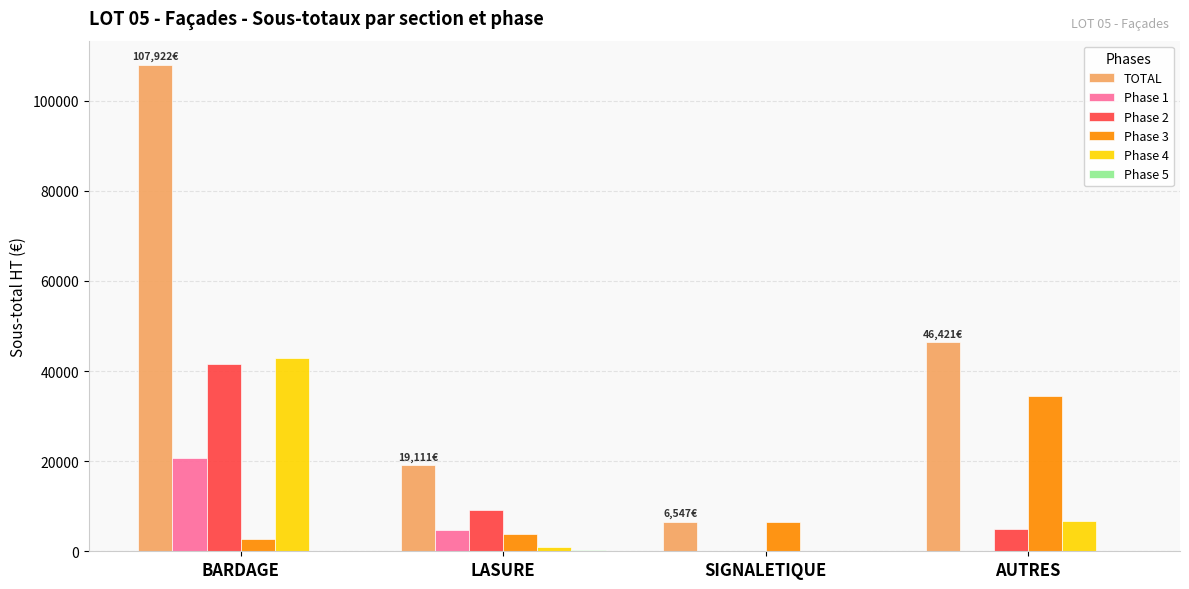

What is the sum of the Phase 3 values at BARDAGE and AUTRES?

37189.3